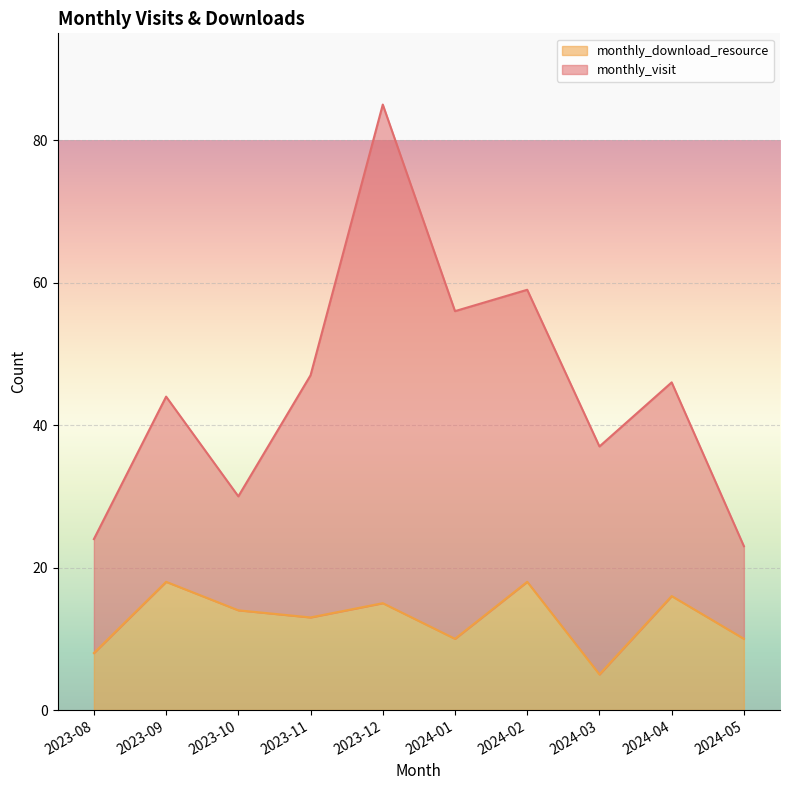

What is the total value across all series at 2024-02?

59